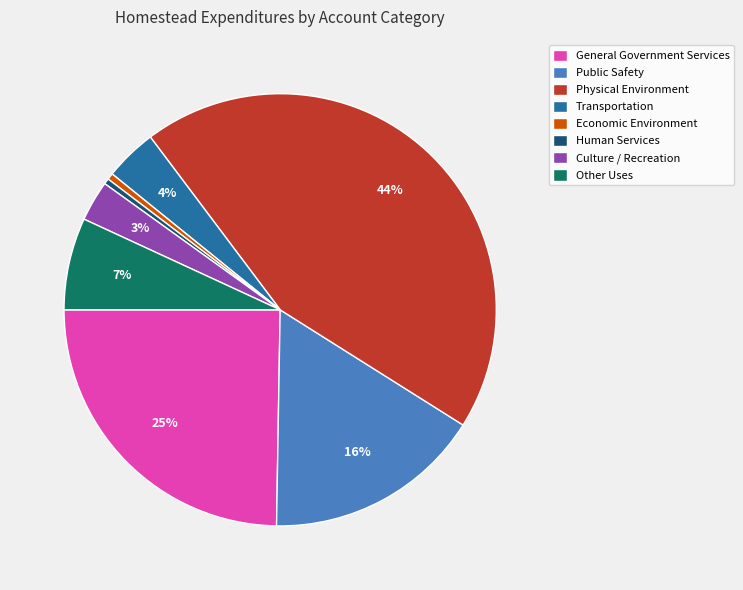

Is there a majority slice in this chart?

No